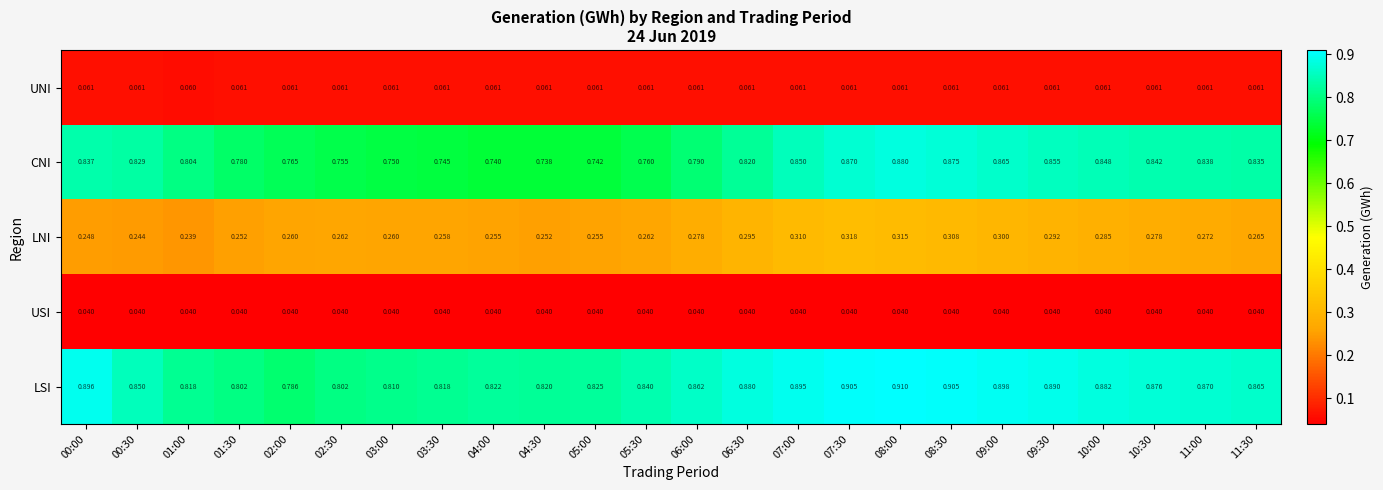

Which series has the largest range (max minus min)?

CNI